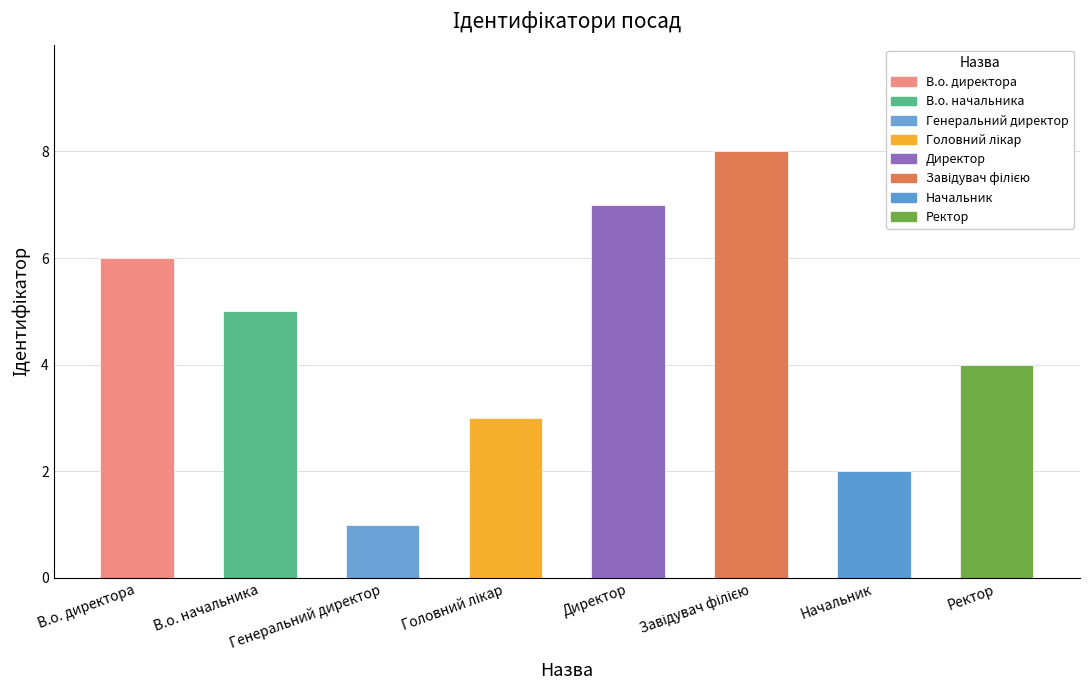

The value at В.о. директора is 6. True or false?

True